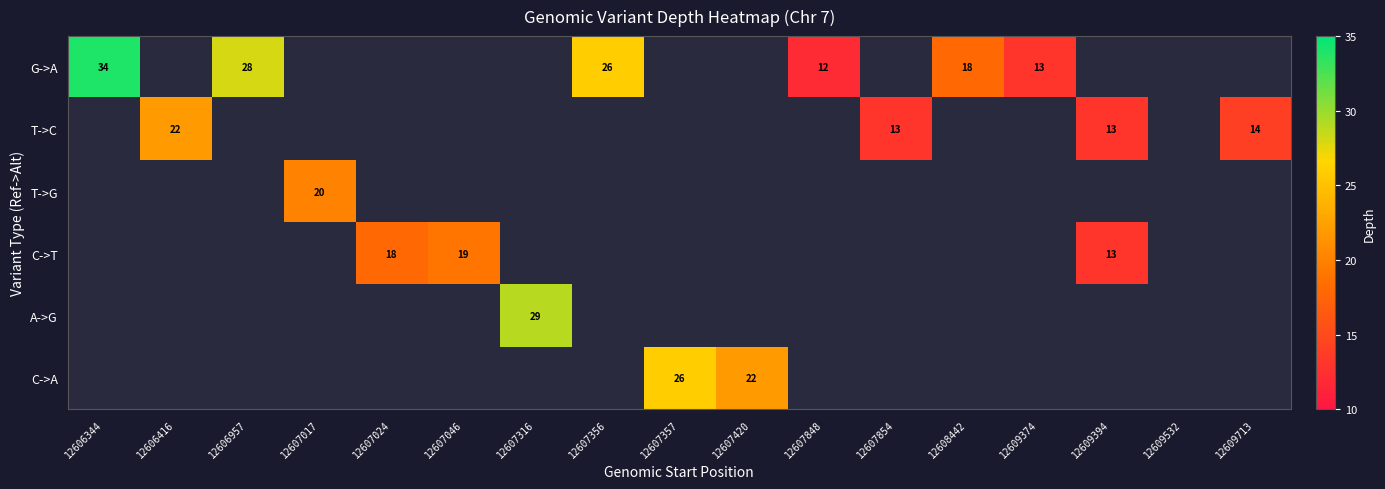

How many data points in A->G are above 0?

1